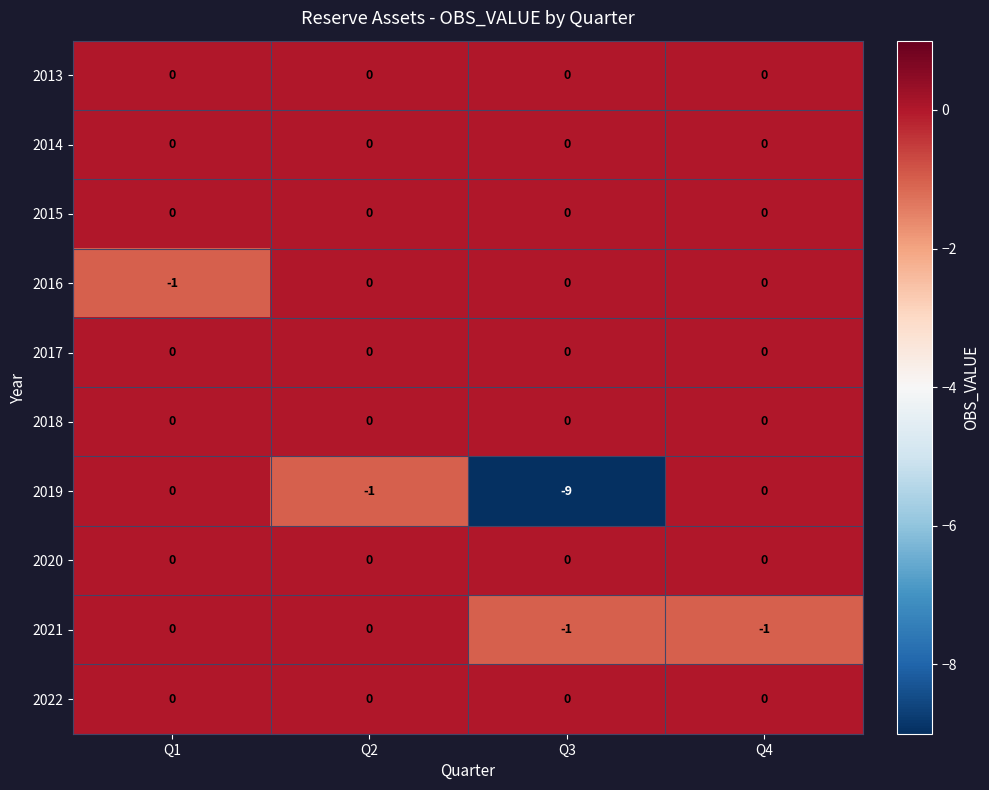

At how many categories does at least one series exceed -1?

4